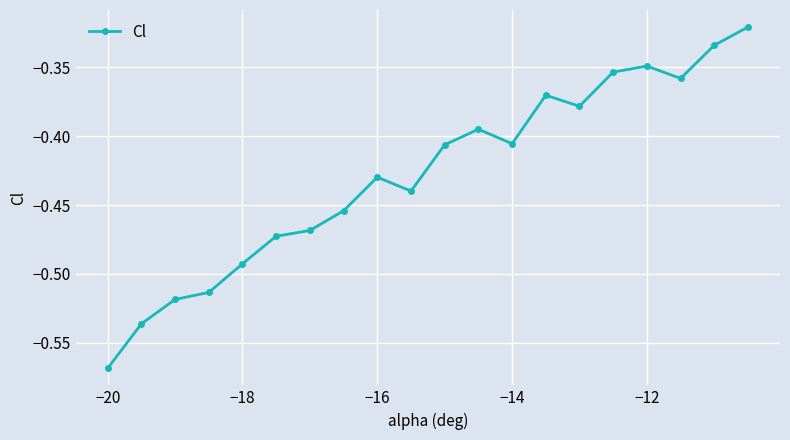

What is the sum of all values?

-8.6